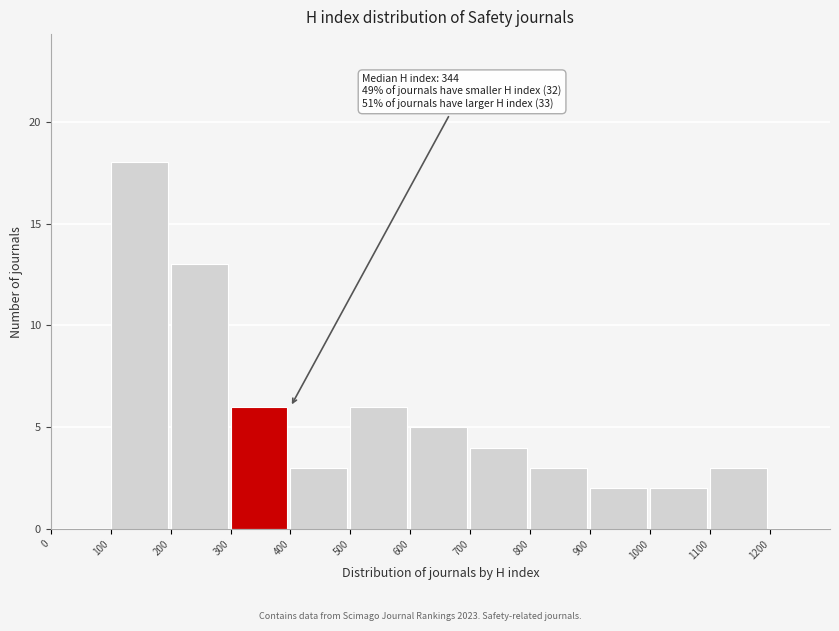

Which range on the x-axis has the tallest bar?

100 to 200